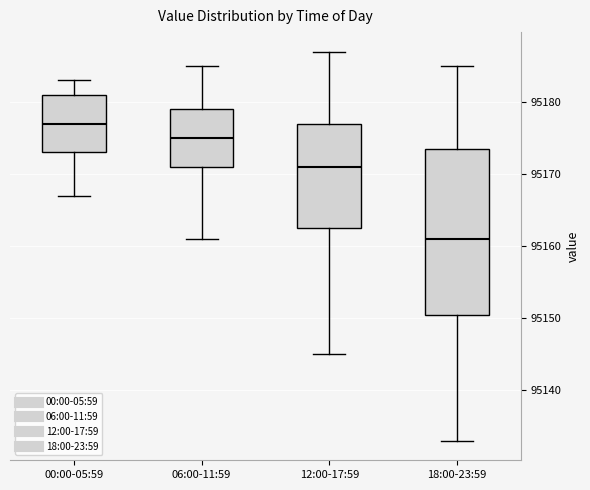

Comparing the boxes themselves (not the whiskers), which one is the tallest?

18:00-23:59